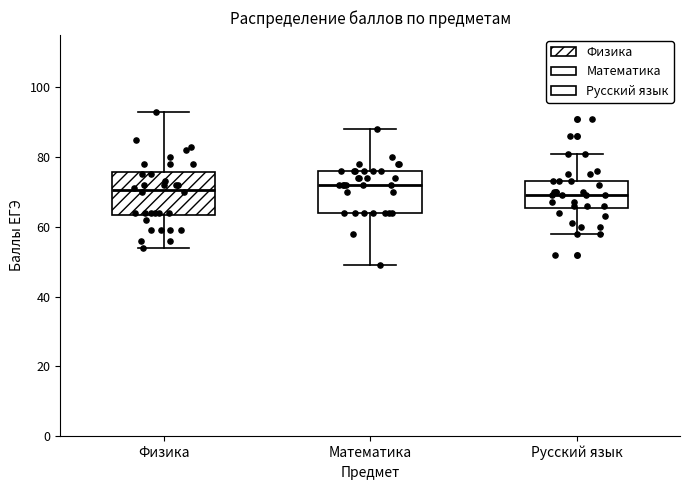

Reading left to right, read every box against the y-axis: the position of its median line, the range the box covers, and the ends of its whiskers. The values are not printed on the chart, so give them approximately, as read against the axis.

Физика: median 70, box 64 to 76, whiskers 54 to 94
Математика: median 72, box 64 to 76, whiskers 50 to 88
Русский язык: median 70, box 66 to 74, whiskers 58 to 82